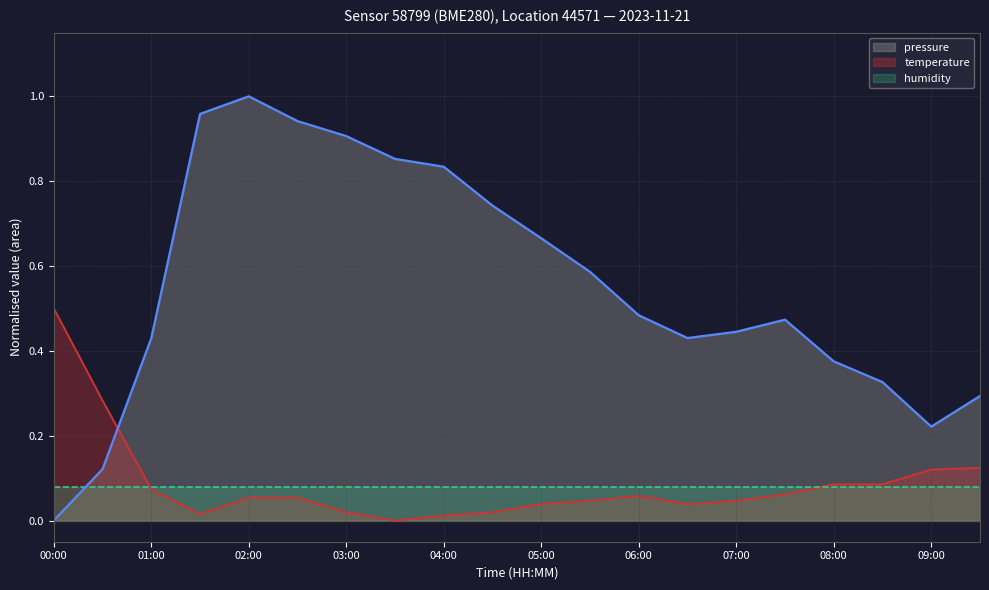

How many interior local peaks does the temperature series have?

1